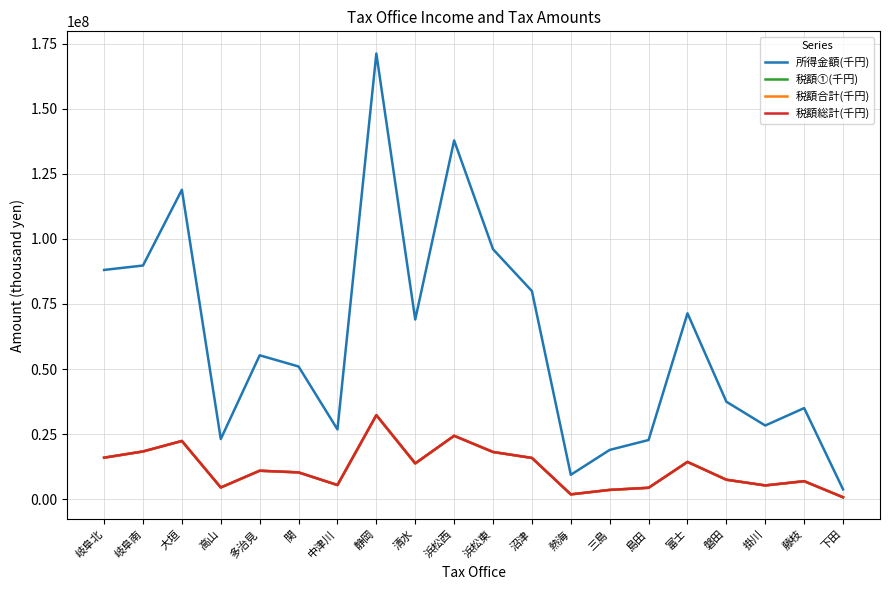

What is the lowest value of the 税額①(千円) series?

692018